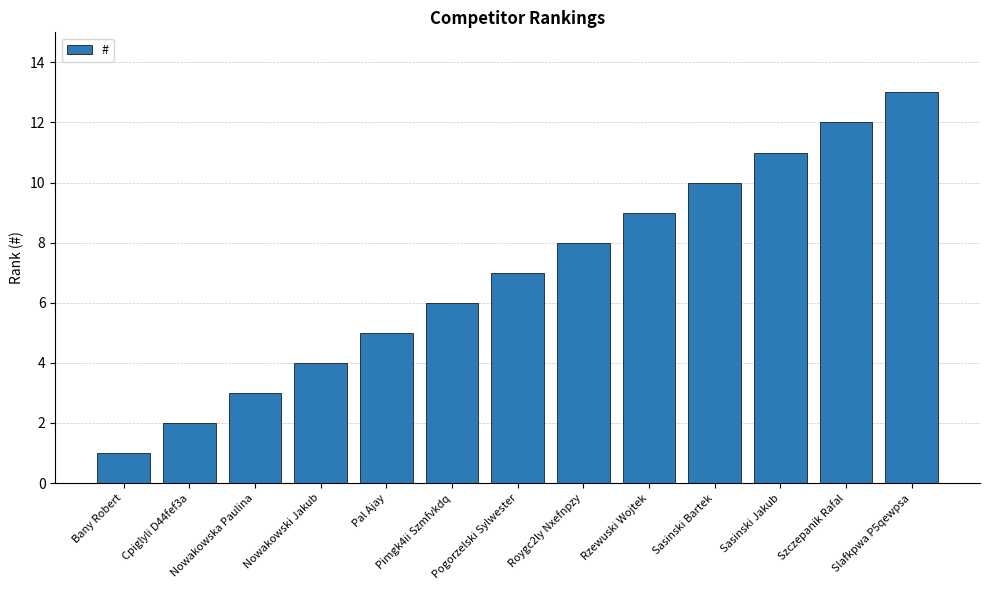

List the labels in order of value, smallest first.

Bany Robert, Cpiglyli D44fef3a, Nowakowska Paulina, Nowakowski Jakub, Pal Ajay, Pimgk4ii Szmfvkdq, Pogorzelski Sylwester, Roygc2ly Nxefnpzy, Rzewuski Wojtek, Sasinski Bartek, Sasinski Jakub, Szczepanik Rafal, Slafkpwa P5qewpsa